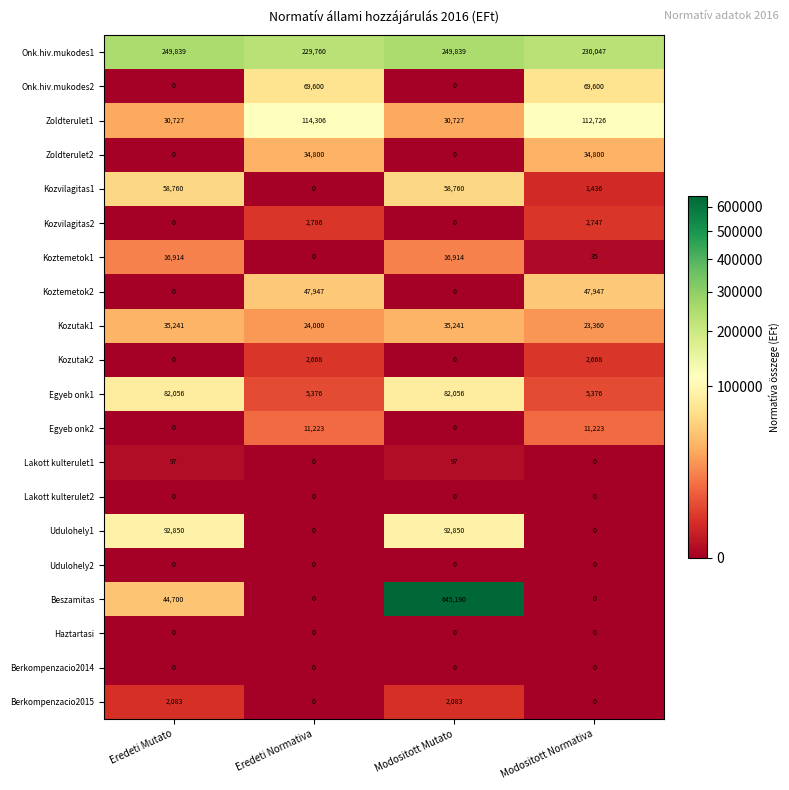

What is the difference between the maximum and second lowest values in the Kozutak2 series?

2668